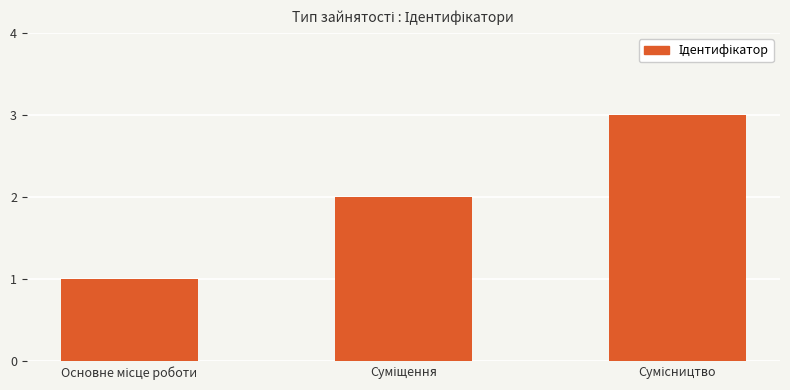

What is the greatest value displayed?

3